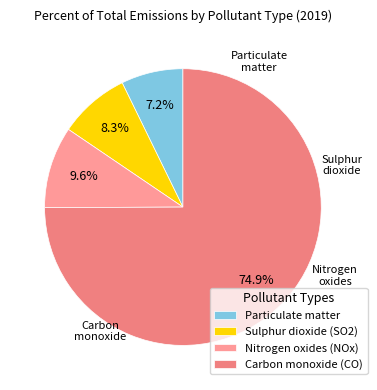

To the nearest percent, what is the combined percentage of Sulphur dioxide (SO2) and Nitrogen oxides (NOx)?

18%